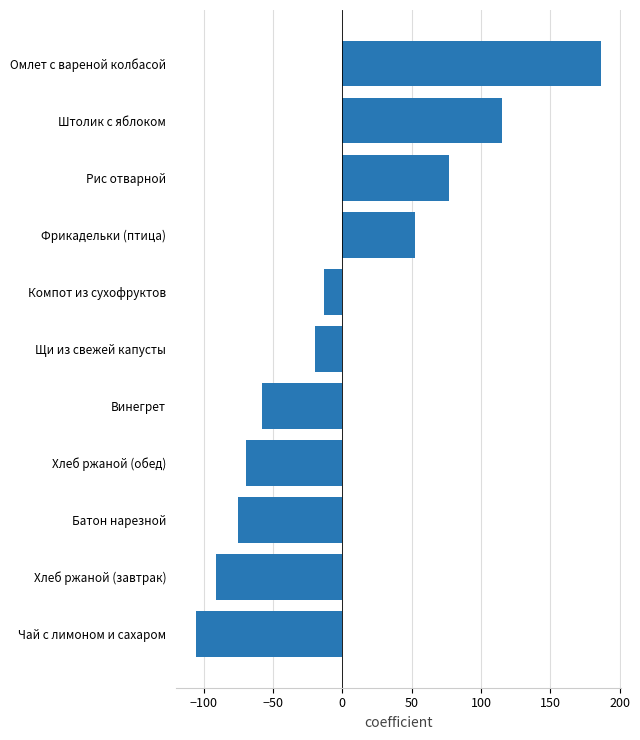

The value at Рис отварной is 28.2. True or false?

False